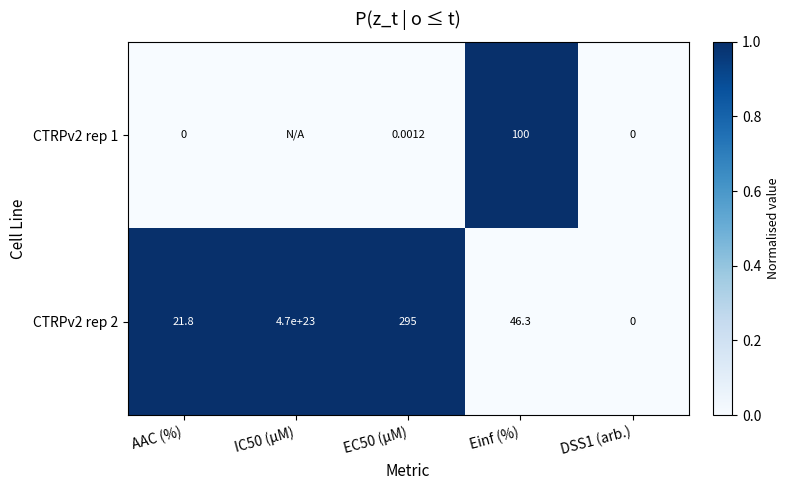

Which category has the lowest value across all series?

AAC (%)